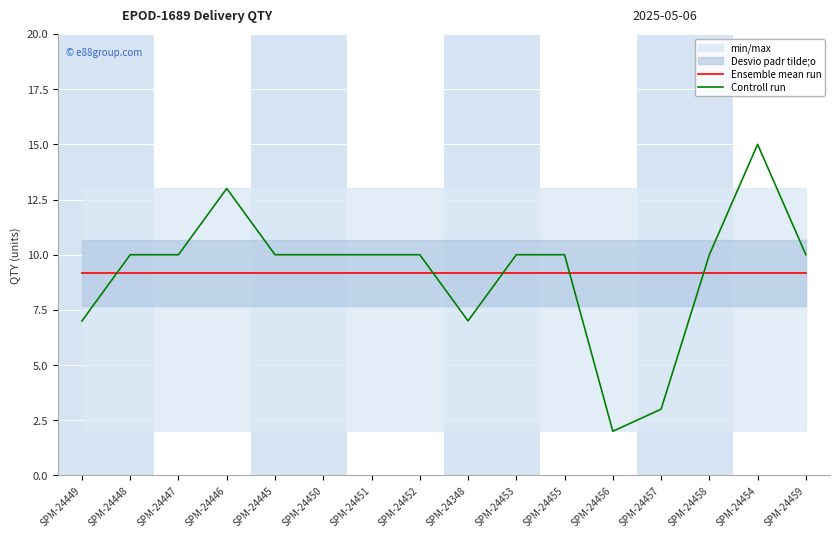

List the series in order of their peak value, lowest first.

Ensemble mean run, Controll run